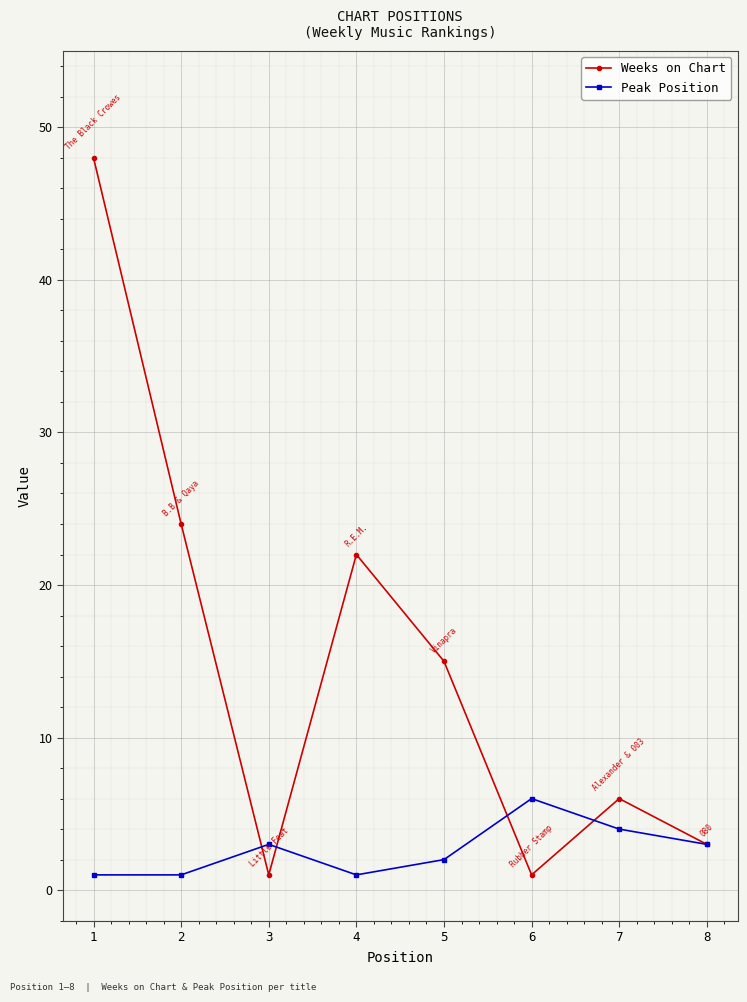

At which category does the chart reach its peak across all series?

1